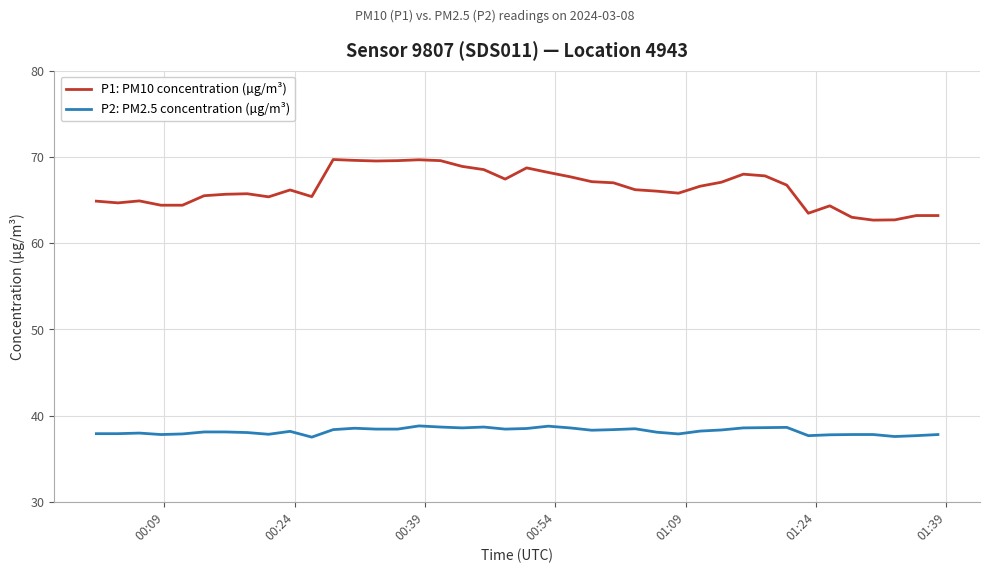

Which series has the largest range (max minus min)?

P1: PM10 concentration (µg/m³)